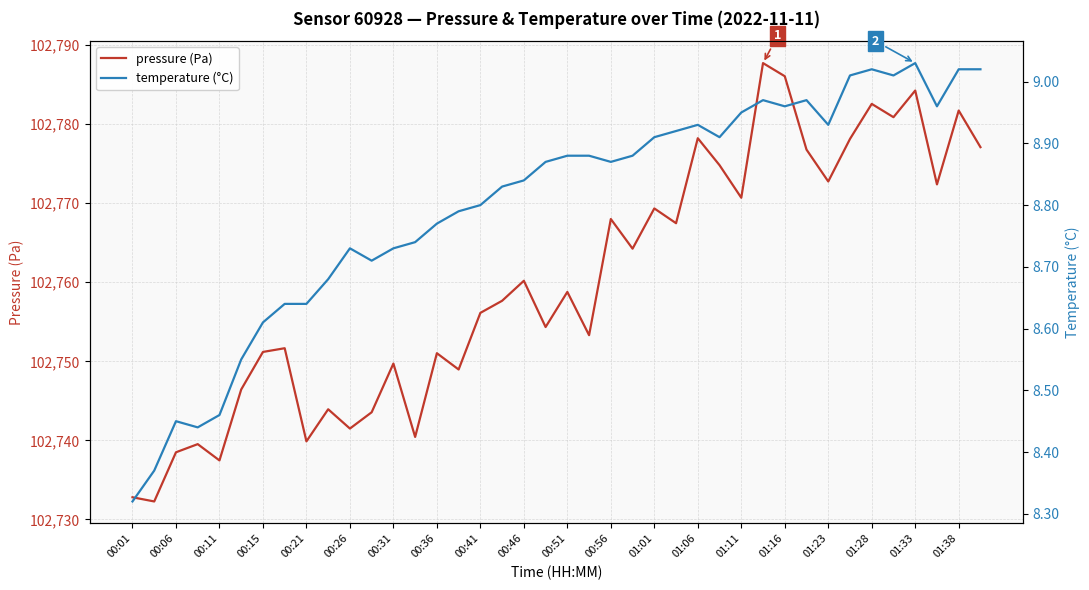

How many lines are shown in the chart?

2